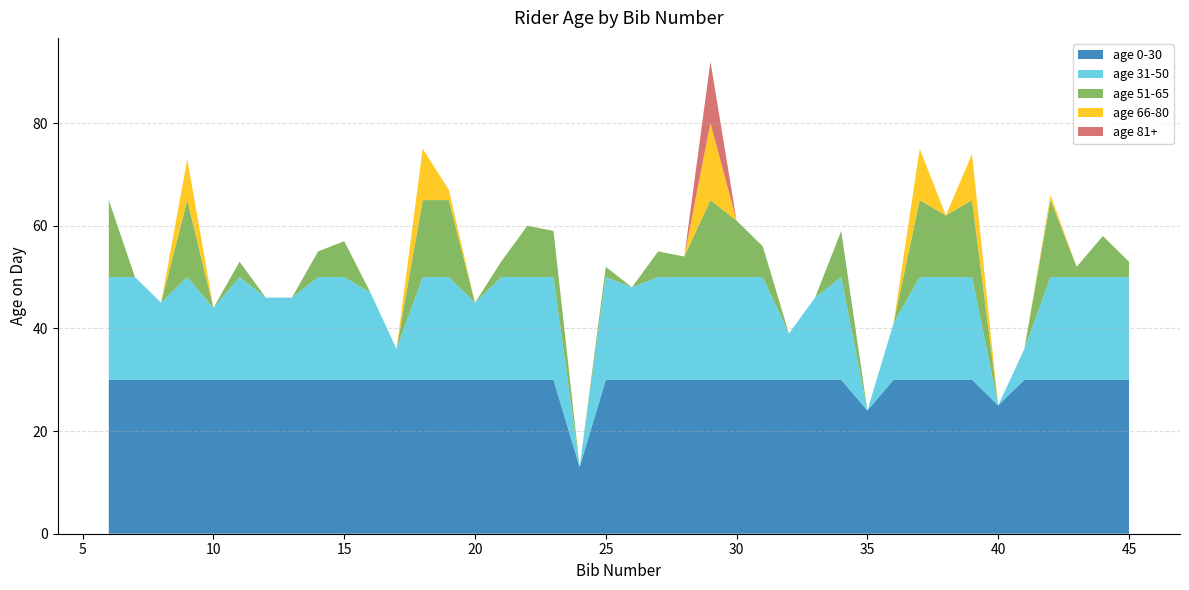

Reading left to right, extract all data points from this chart.

65	50	45	73	44	53	46	46	55	57	47	36	75	67	45	53	60	59	13	52	48	55	54	92	61	56	39	46	59	24	41	75	62	74	25	36	66	52	58	53